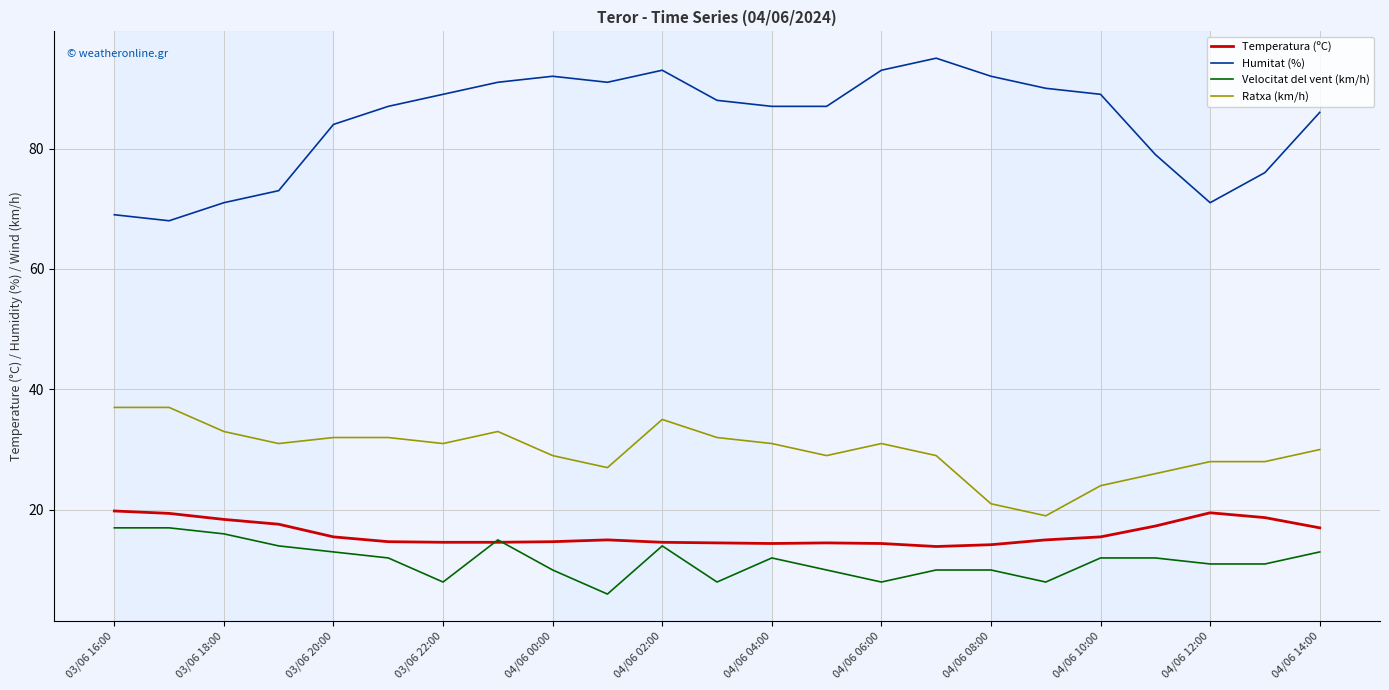

What is the minimum value shown in the chart?

6.0